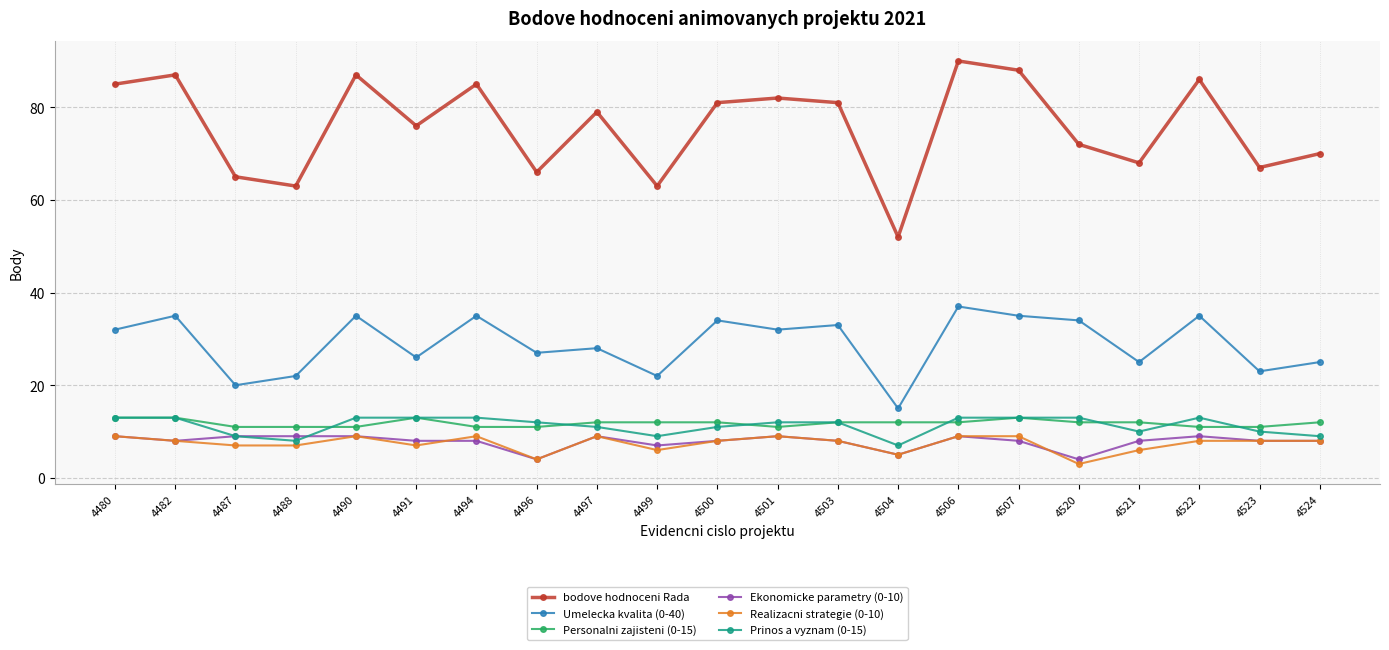

Which series has the largest total across all categories?

bodove hodnoceni Rada